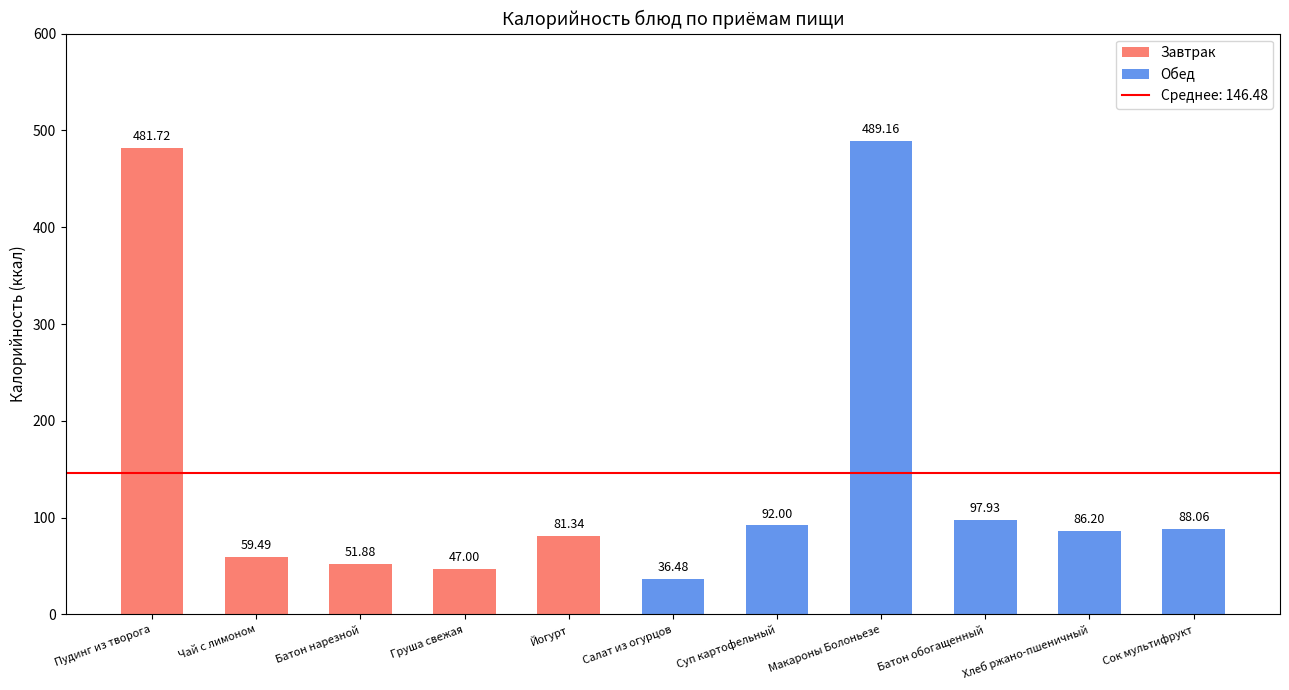

What is the change in value from Макароны Болоньезе to Батон обогащенный?

-391.2